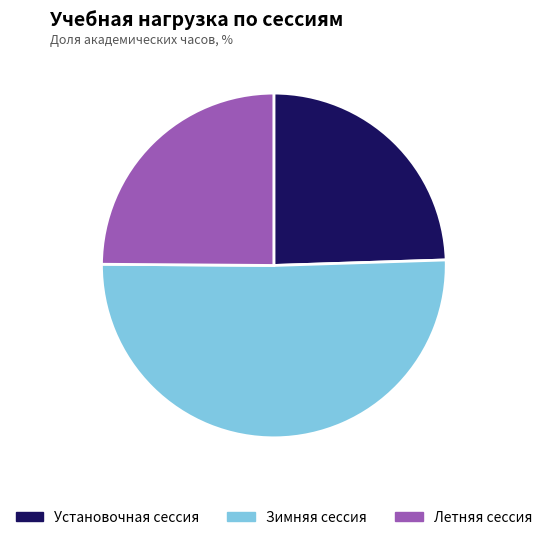

Which has a higher value, Зимняя сессия or Установочная сессия?

Зимняя сессия